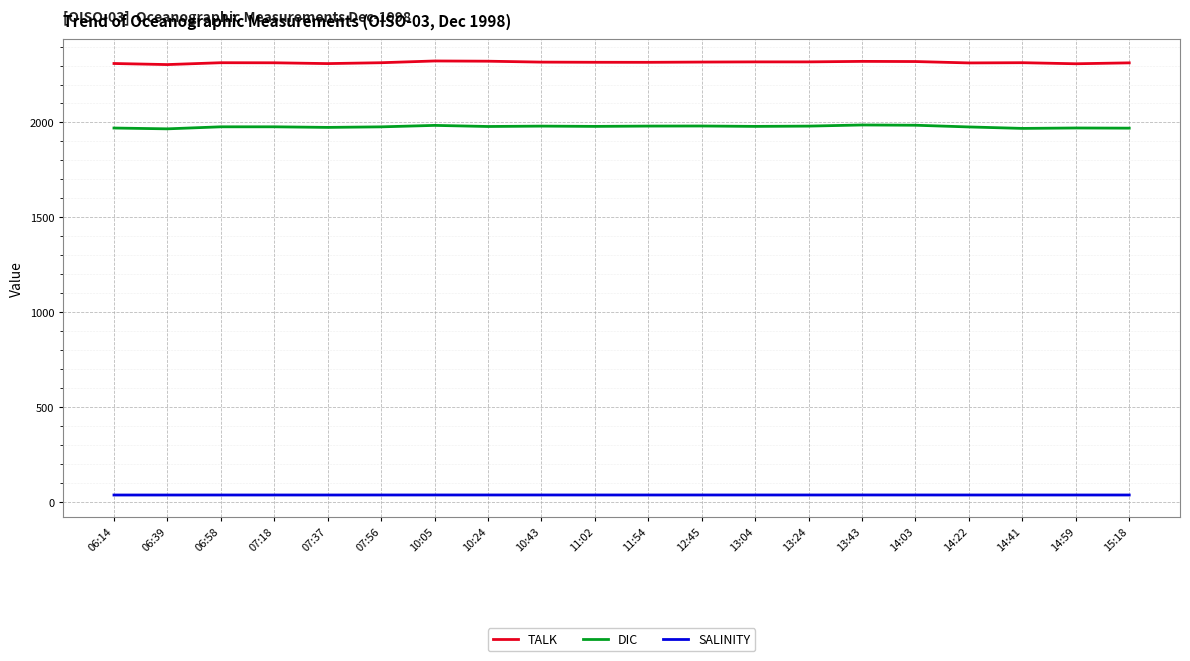

Rank the series at 07:56 from lowest to highest value.

SALINITY, DIC, TALK